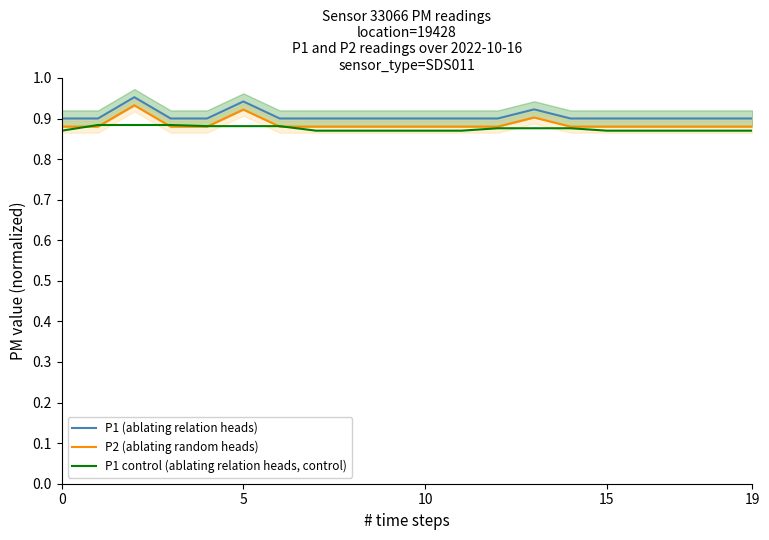

What is the difference between the maximum and minimum values in the P2 (ablating random heads) series?

0.1